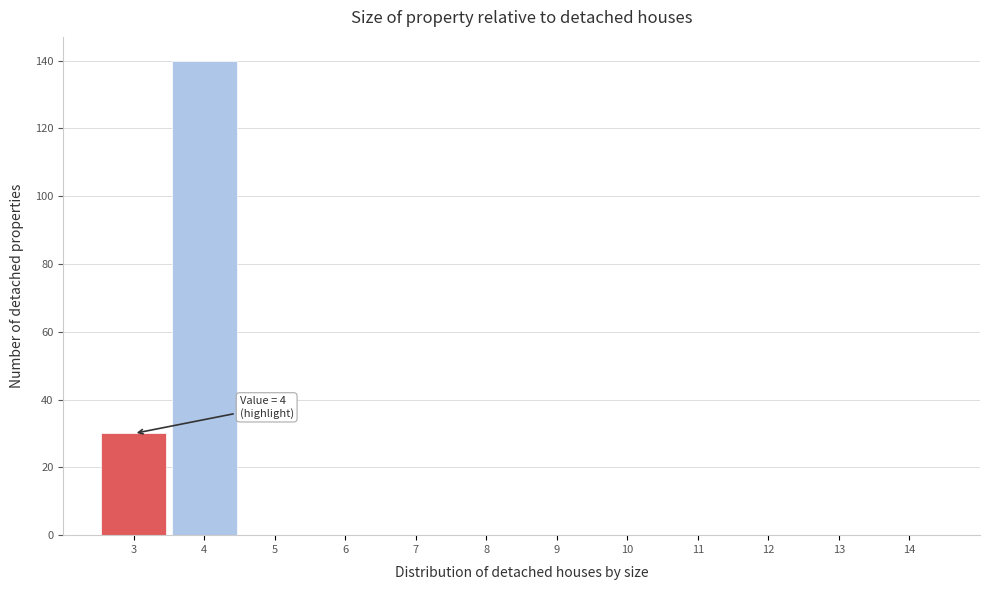

Reading left to right, list all the values displayed in this chart.

3=30	4=140	5=0	6=0	7=0	8=0	9=0	10=0	11=0	12=0	13=0	14=0